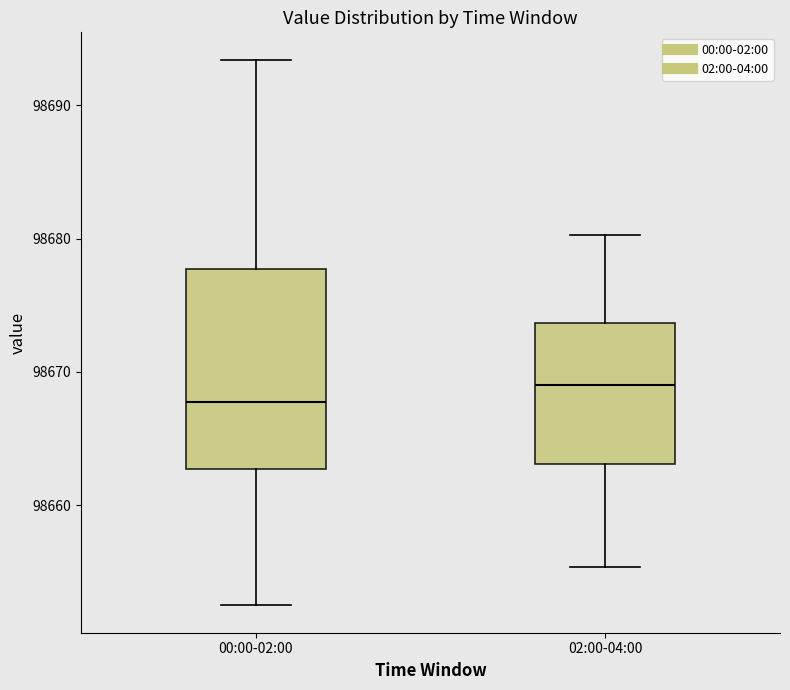

Which box's median line is the lowest?

00:00-02:00